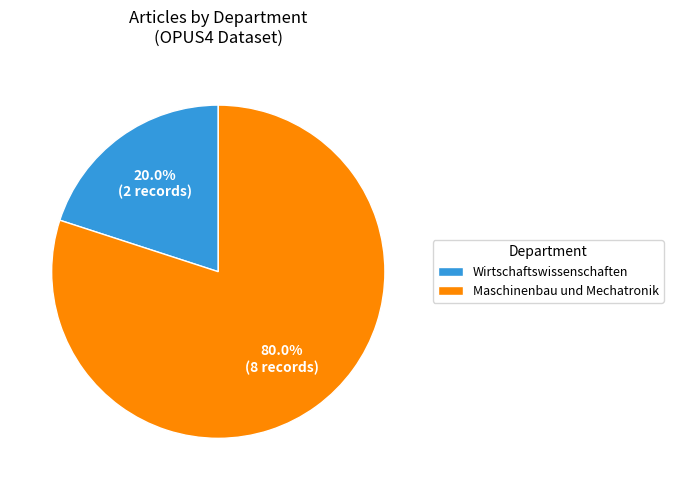

Rank the categories by value from lowest to highest.

Wirtschaftswissenschaften, Maschinenbau und Mechatronik